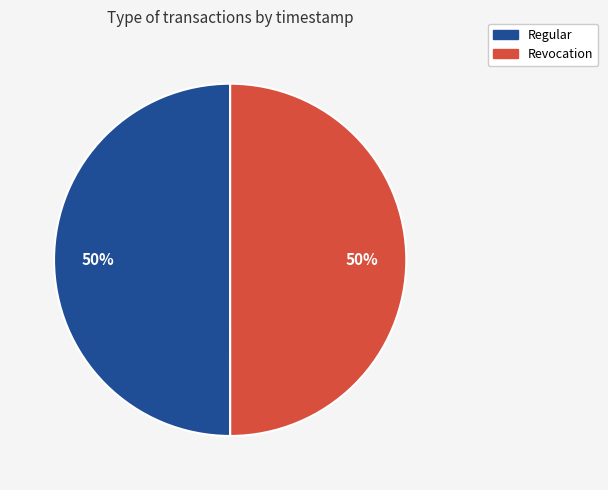

To the nearest percent, what percentage of the pie is Regular?

50%